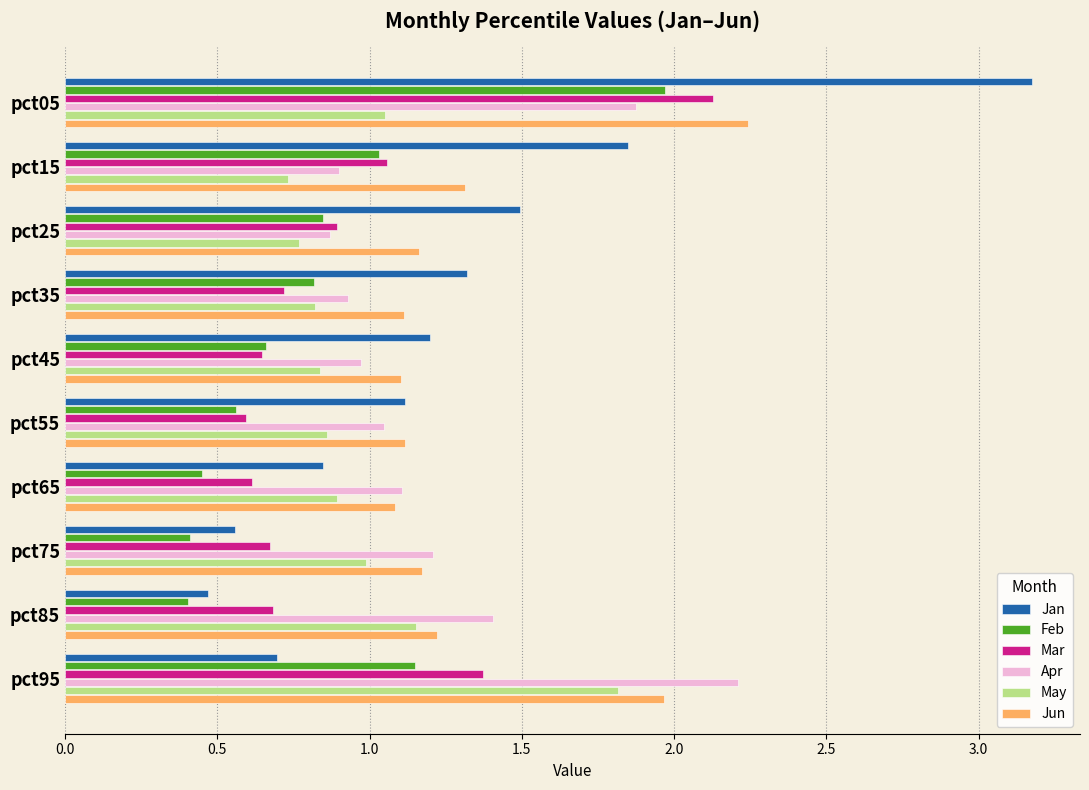

Which series has the widest spread of values?

Jan